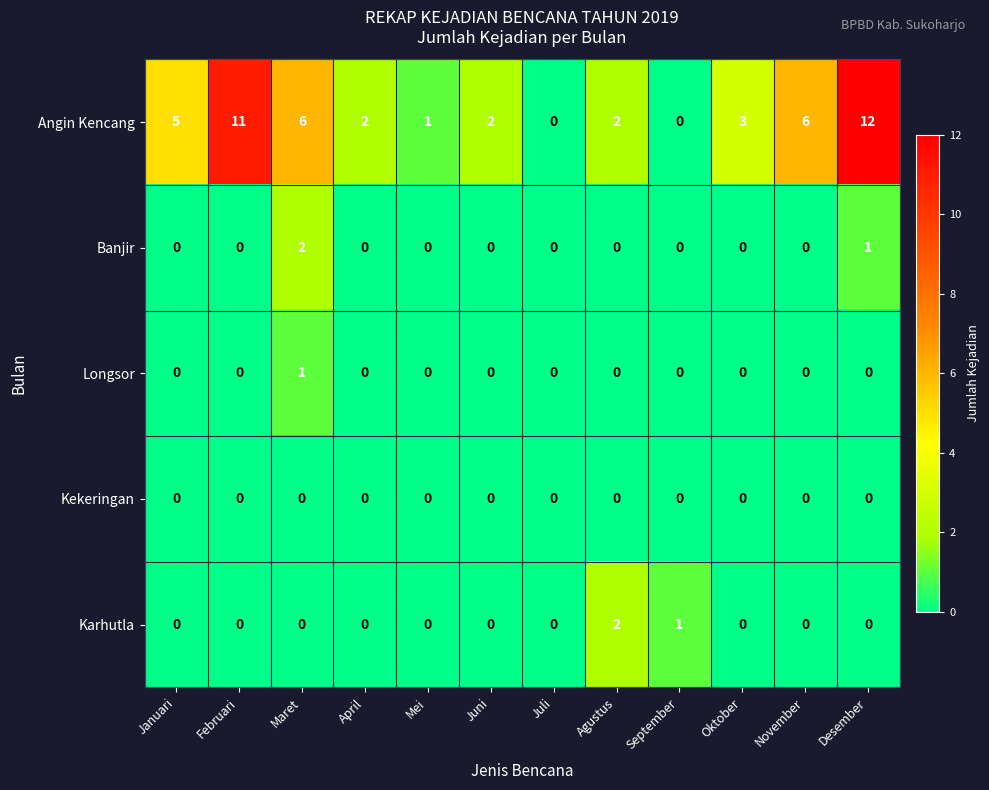

At which category is the sum across all series the highest?

Desember